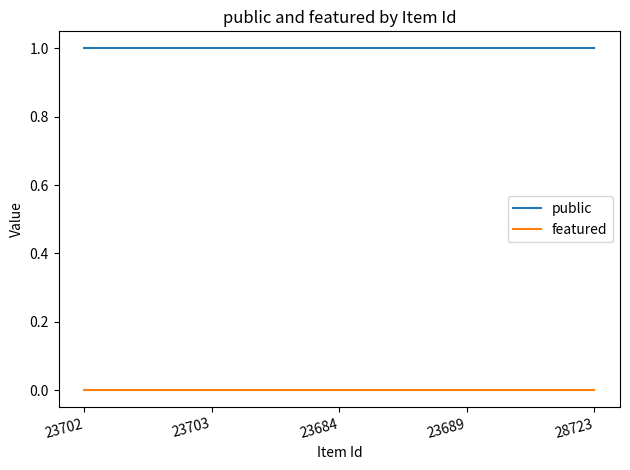

Is the value of public at 23702 greater than the value of featured at 23702?

Yes